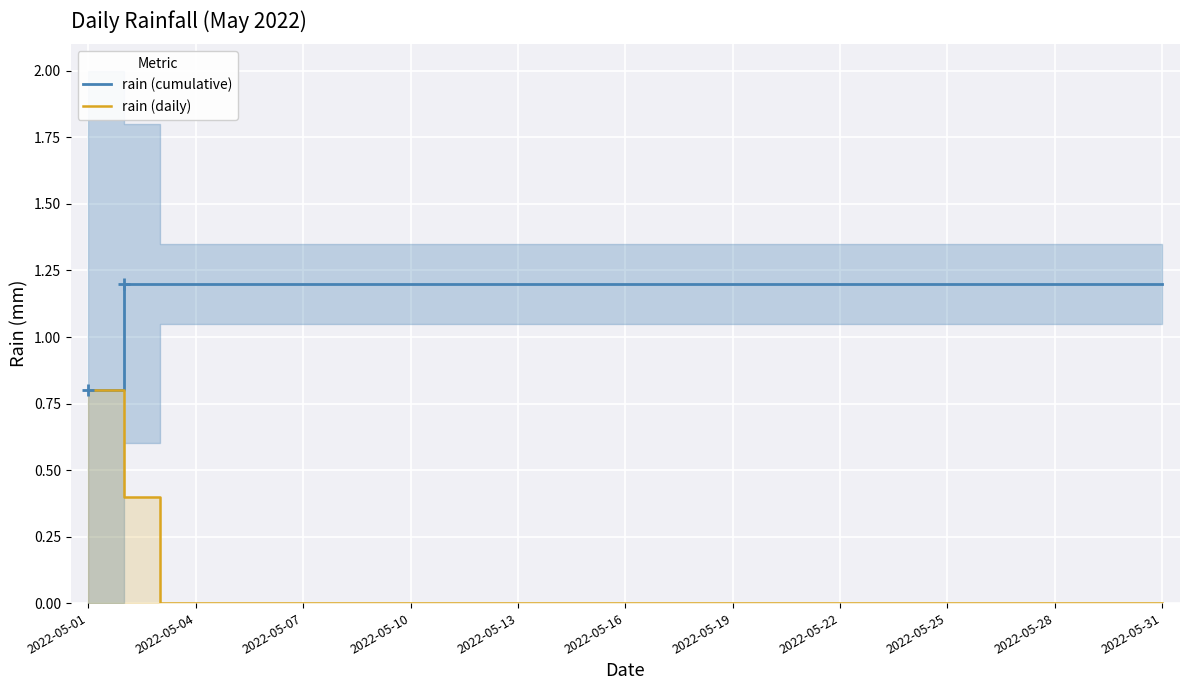

What is the value of the rain (cumulative) point at the 28th from the left?

1.2